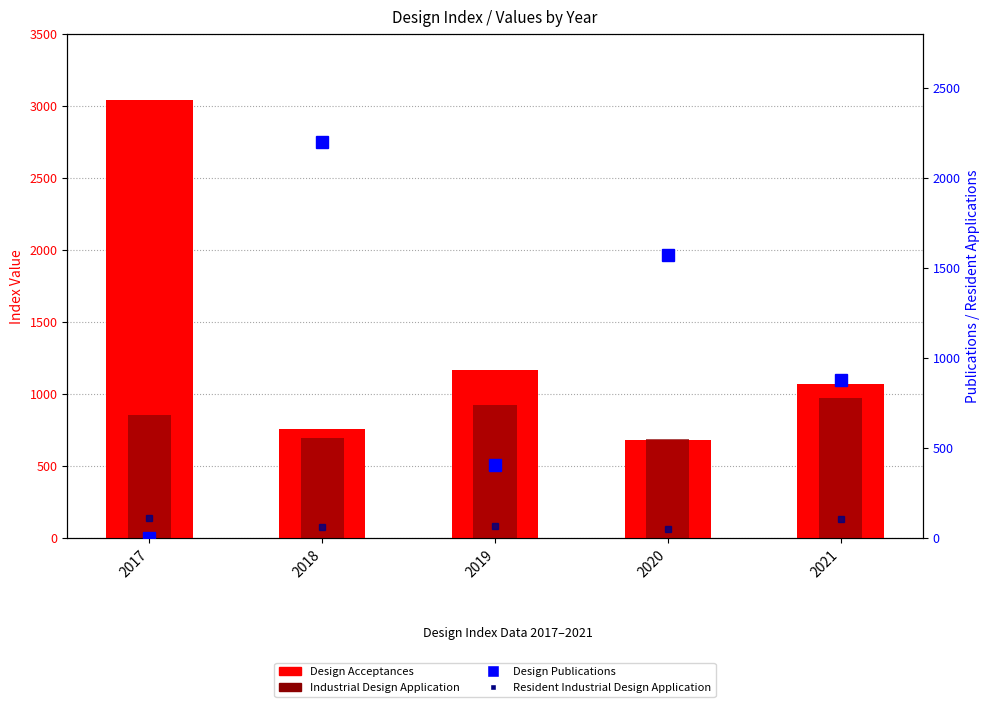

At 2017, list the series in order from smallest to largest.

Design Publications, Resident Industrial Design Application, Industrial Design Application, Design Acceptances